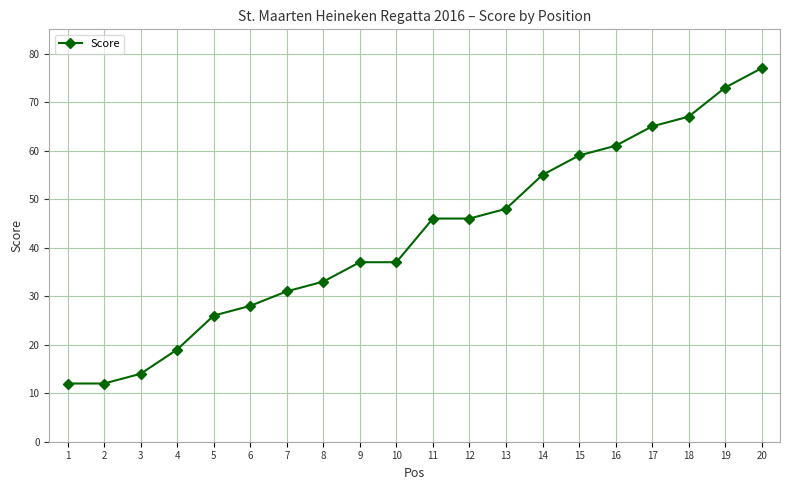

Does the chart have visible grid lines?

Yes